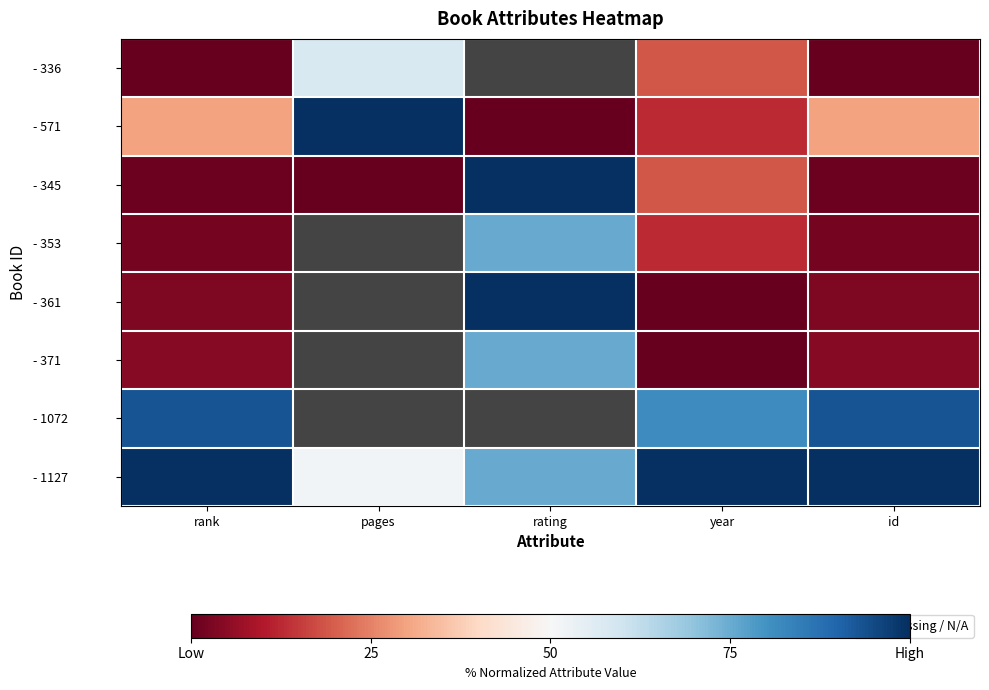

Is the value of - 361 at year greater than the value of - 353 at rating?

No